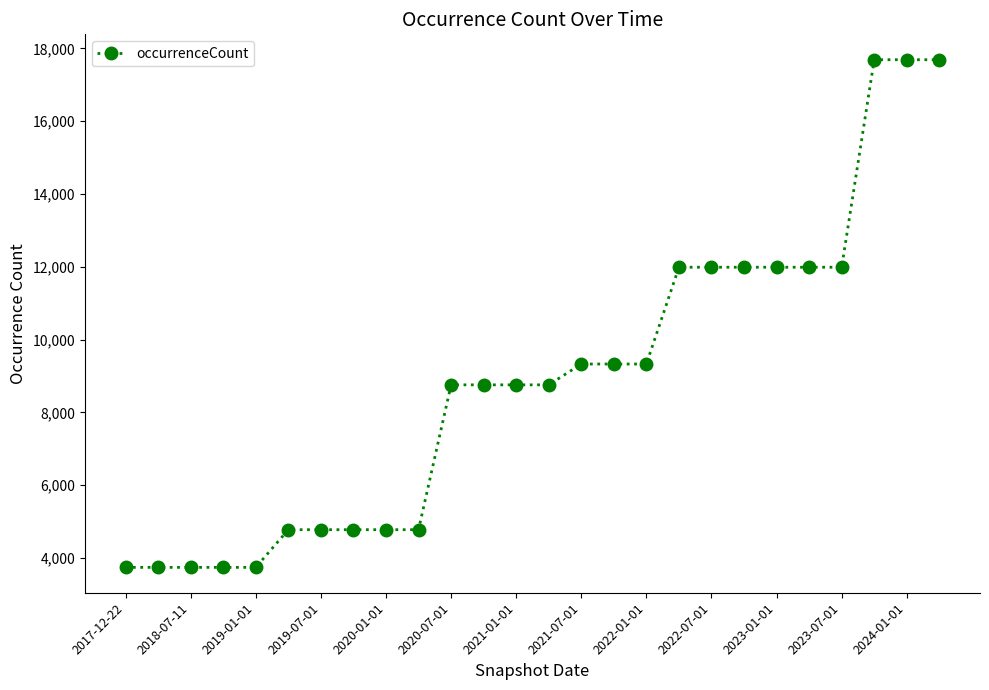

Reading left to right, what are all the values shown in this chart?

3741	3741	3741	3741	3741	4776	4776	4776	4776	4776	8755	8755	8755	8755	9327	9327	9327	11986	11986	11986	11986	11986	11986	17687	17687	17687